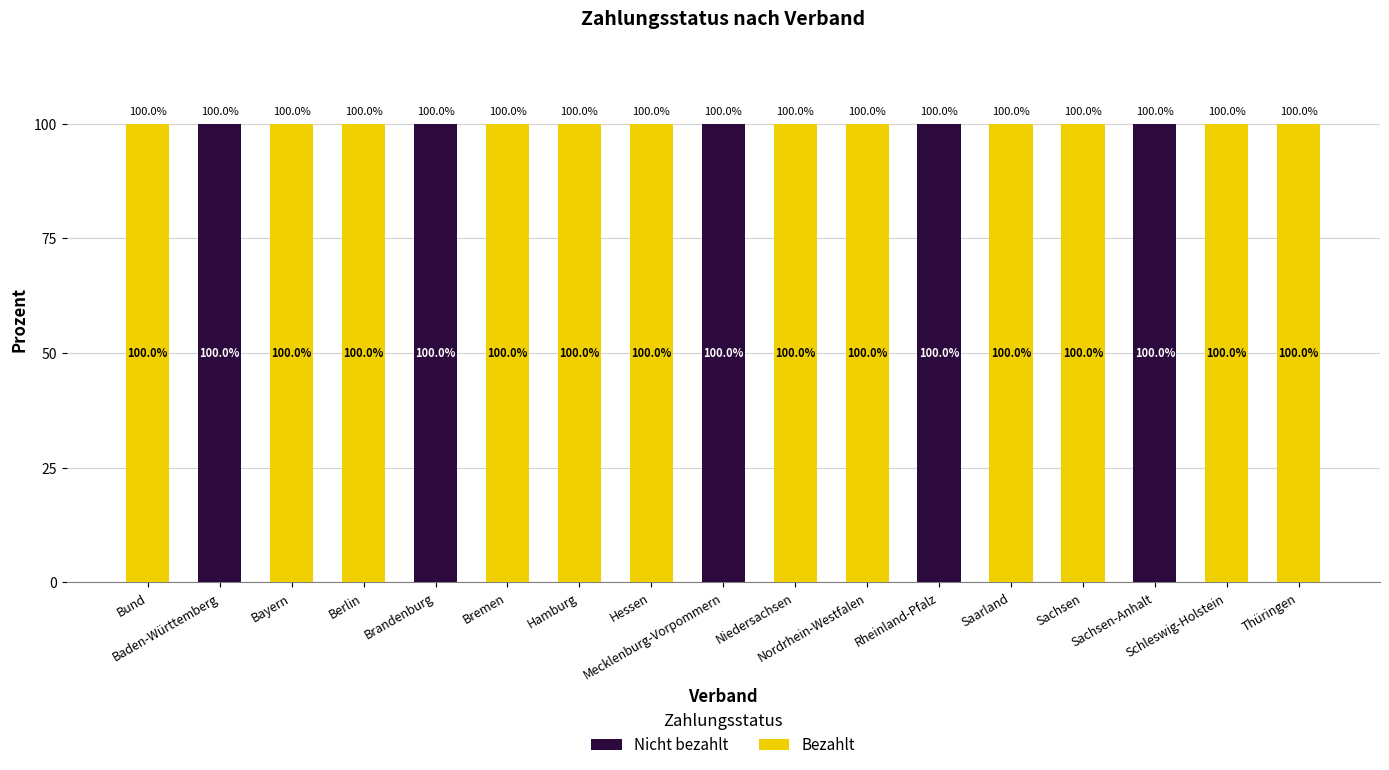

What is the sum of all Nicht bezahlt values?

500